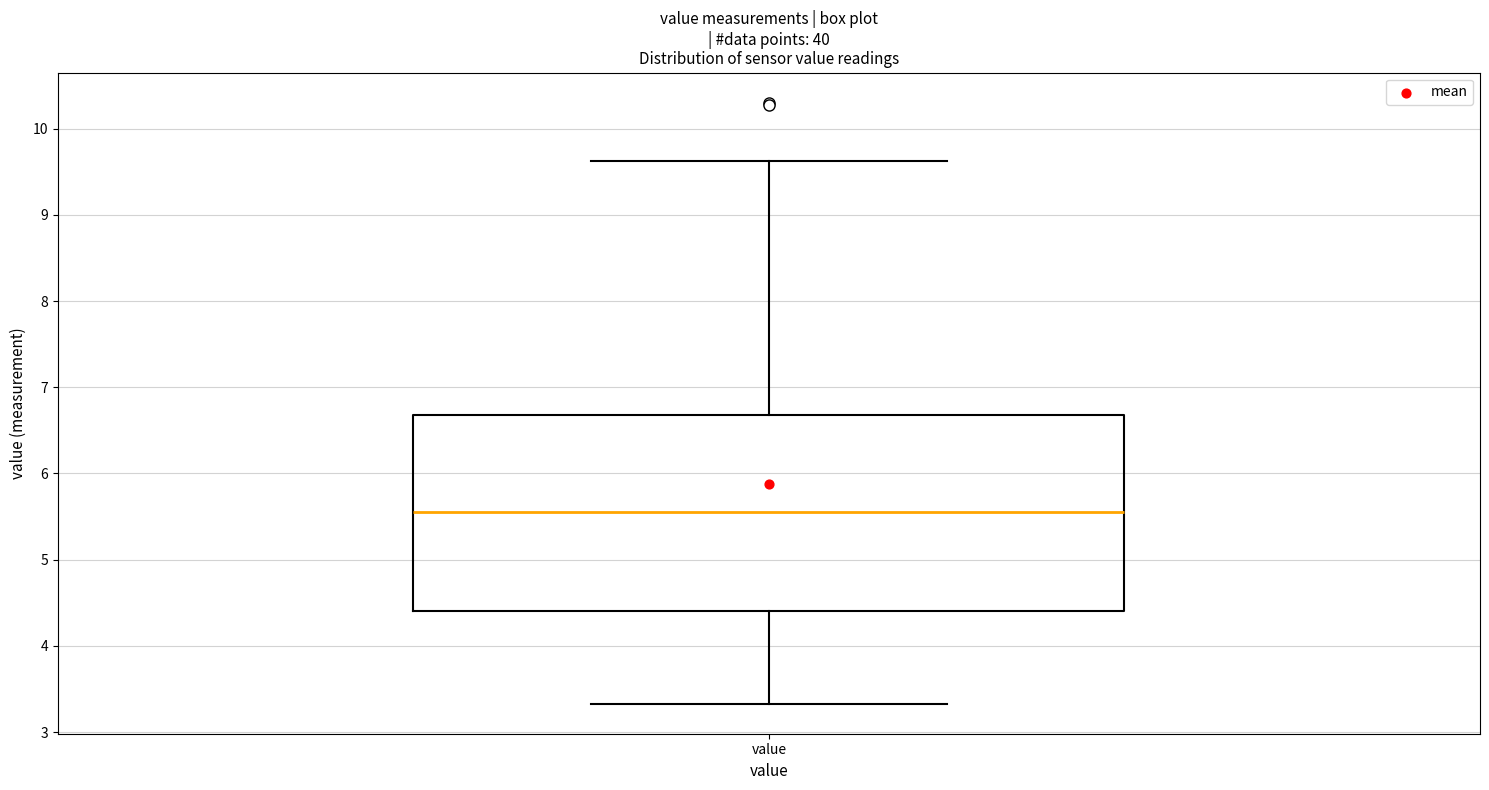

Read this box plot against the y-axis: the position of the median line, the range covered by the box, and the ends of both whiskers. The values are not printed on the chart, so give them approximately, as read against the axis.

median 5.6, box 4.4 to 6.7, whiskers 3.3 to 9.6